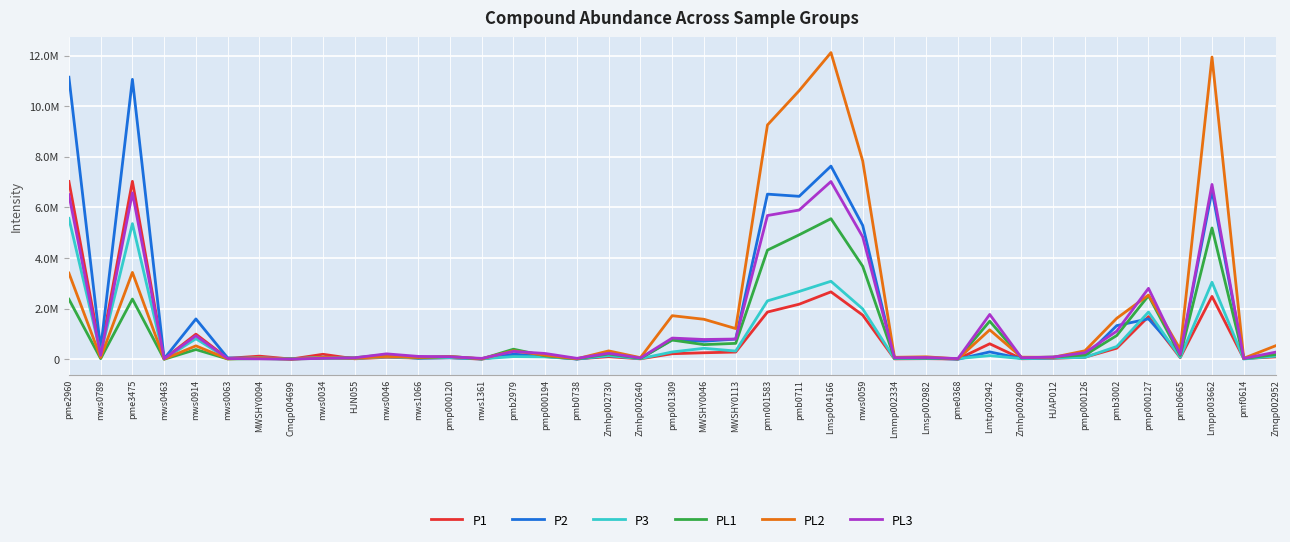

Does the chart display data point markers on the line(s)?

No